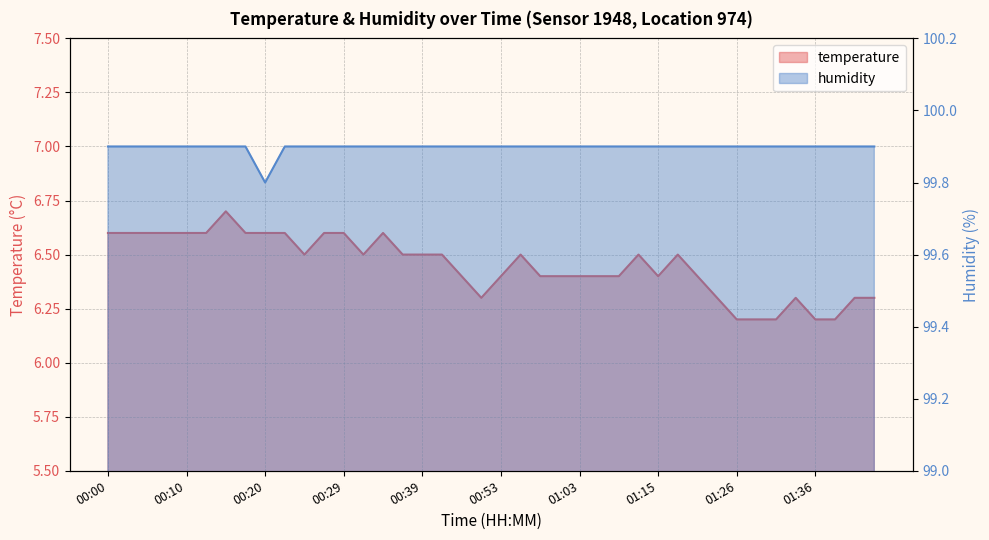

What are all the series names shown in the legend?

temperature, humidity